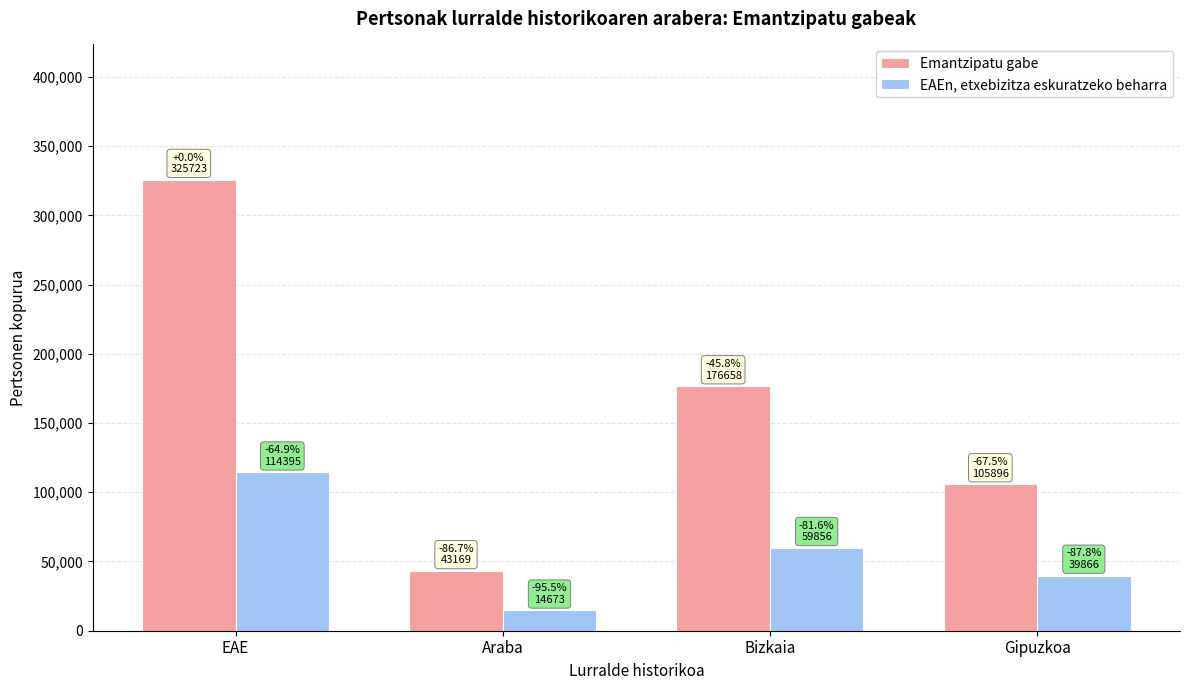

Rank the series by their average value, from highest to lowest.

Emantzipatu gabe, EAEn, etxebizitza eskuratzeko beharra